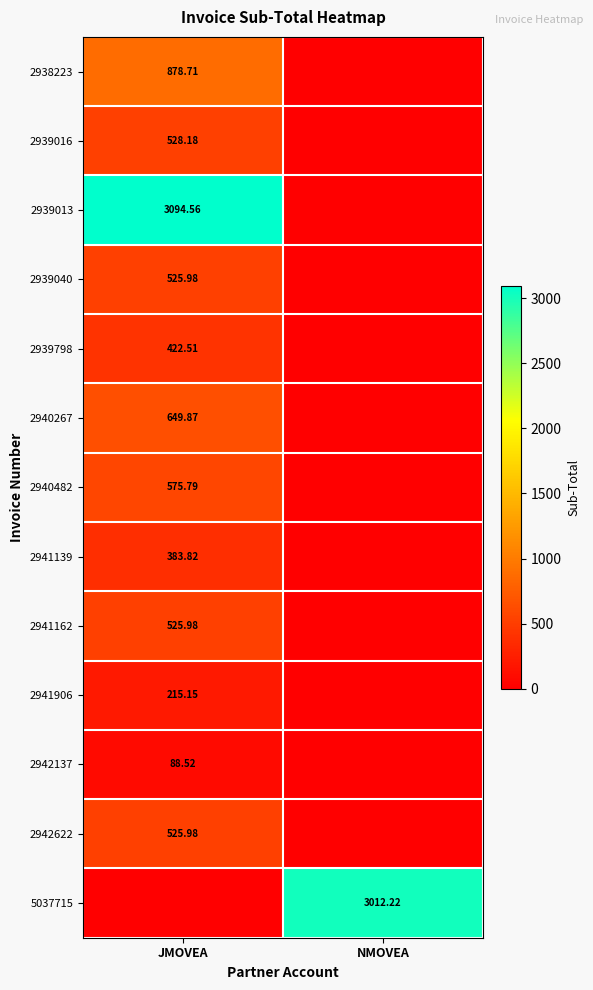

Is it true that 2940482 equals 791.3 at JMOVEA?

False